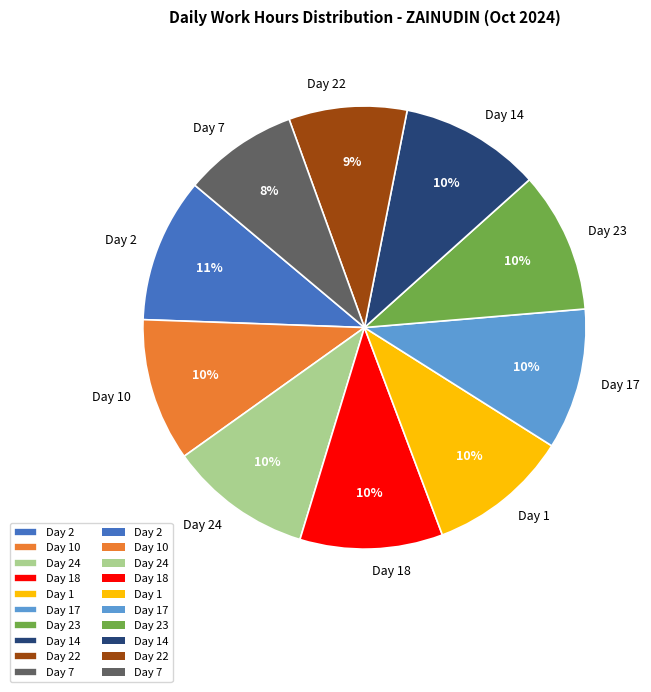

Do Day 23 and Day 18 together represent more than half of the pie?

No